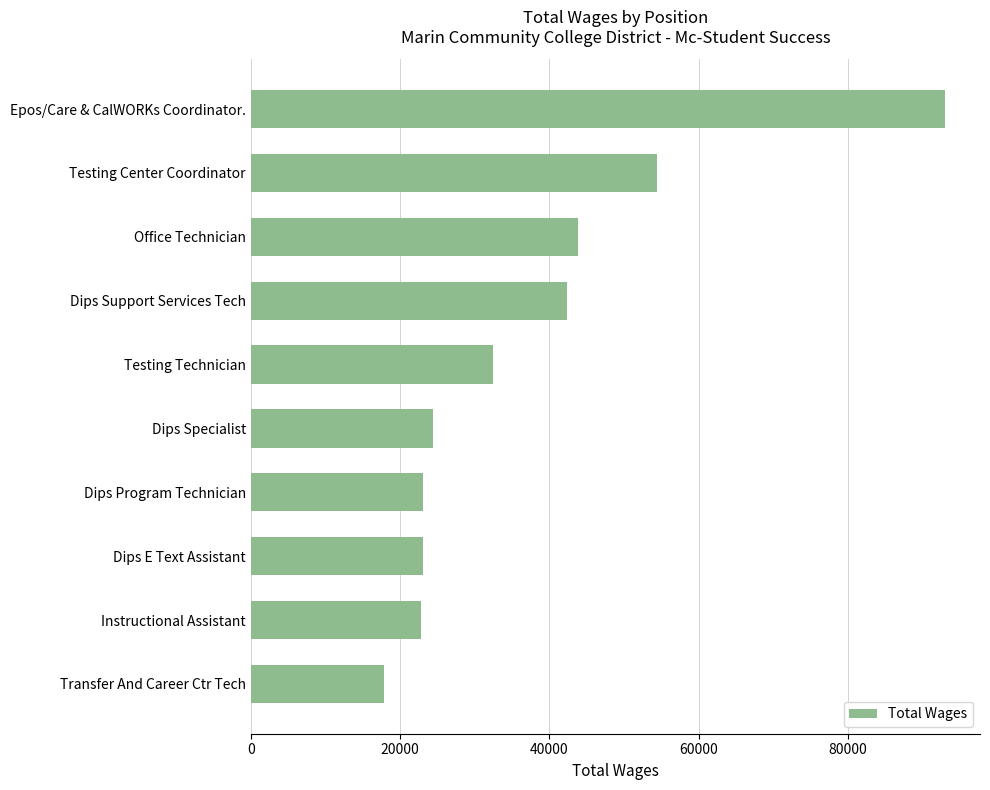

What is the value of the 6th bar from the top?

24381